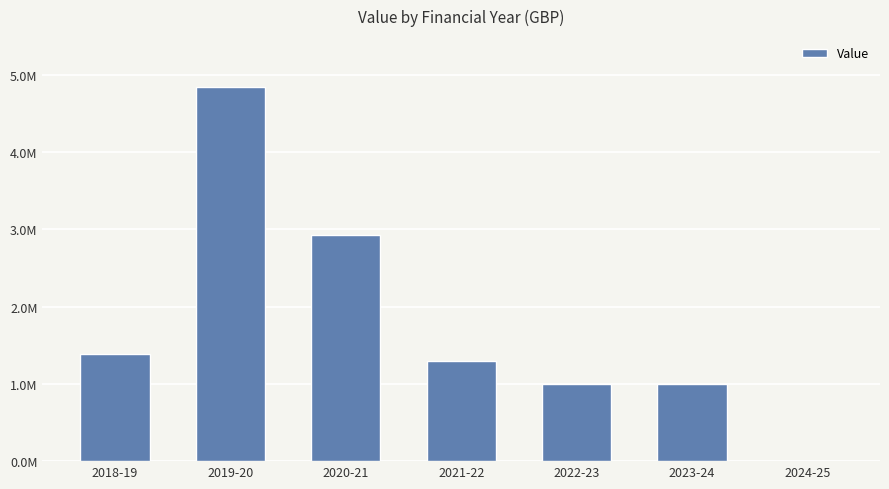

Which has a higher value, 2022-23 or 2023-24?

2022-23